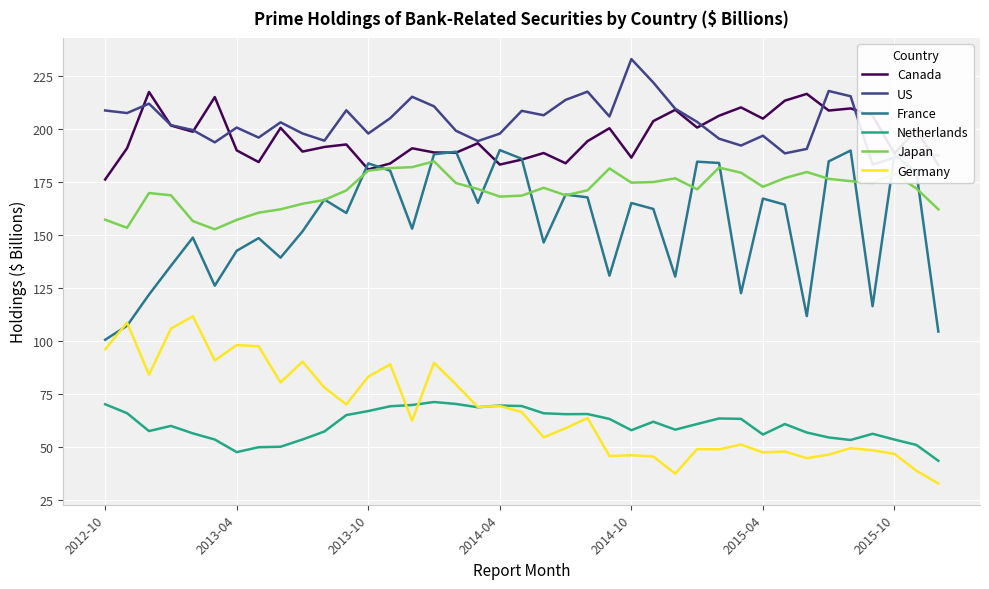

How many interior local valleys does the France series have?

11